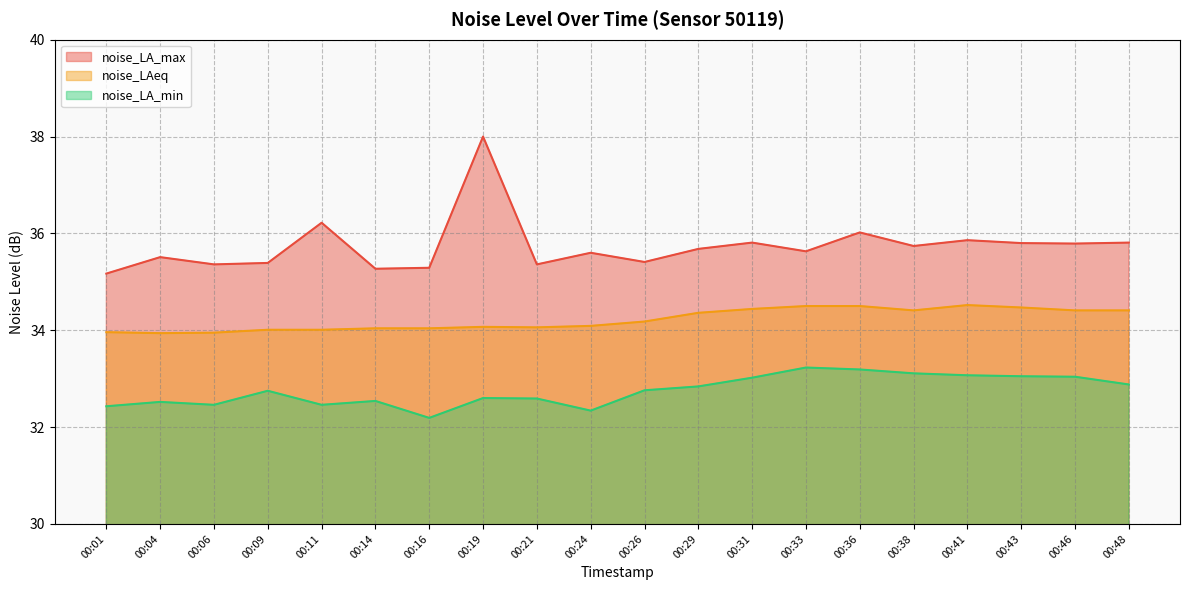

List the labels in order of noise_LAeq value, smallest first.

00:04, 00:06, 00:01, 00:09, 00:11, 00:14, 00:16, 00:21, 00:19, 00:24, 00:26, 00:29, 00:38, 00:46, 00:48, 00:31, 00:43, 00:33, 00:36, 00:41